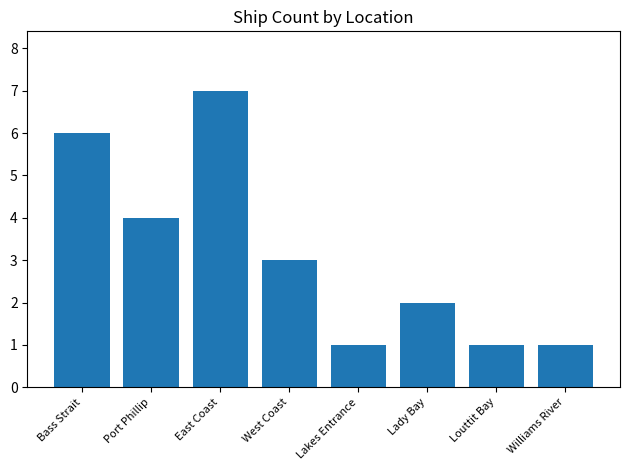

What is the sum of the values at Lady Bay and Lakes Entrance?

3